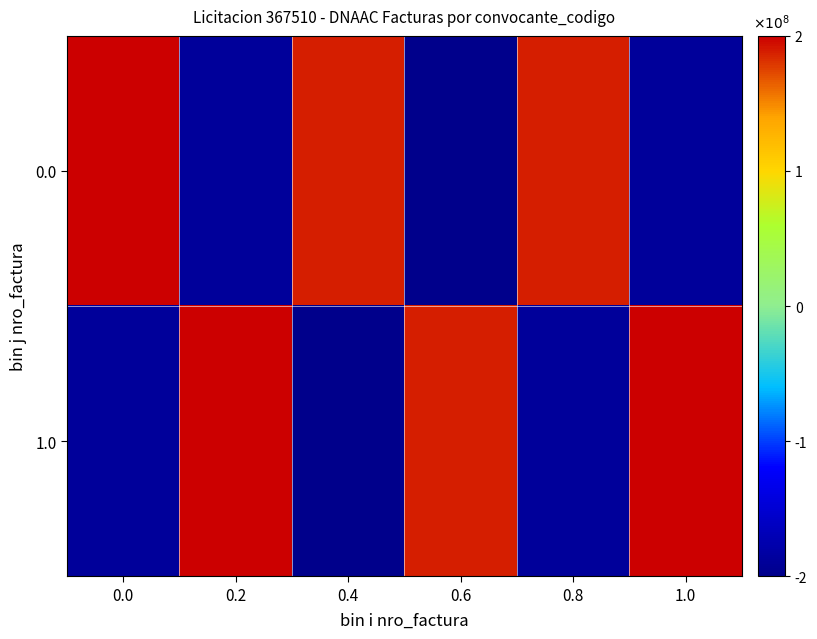

At which category does the chart reach its minimum across all series?

0.6